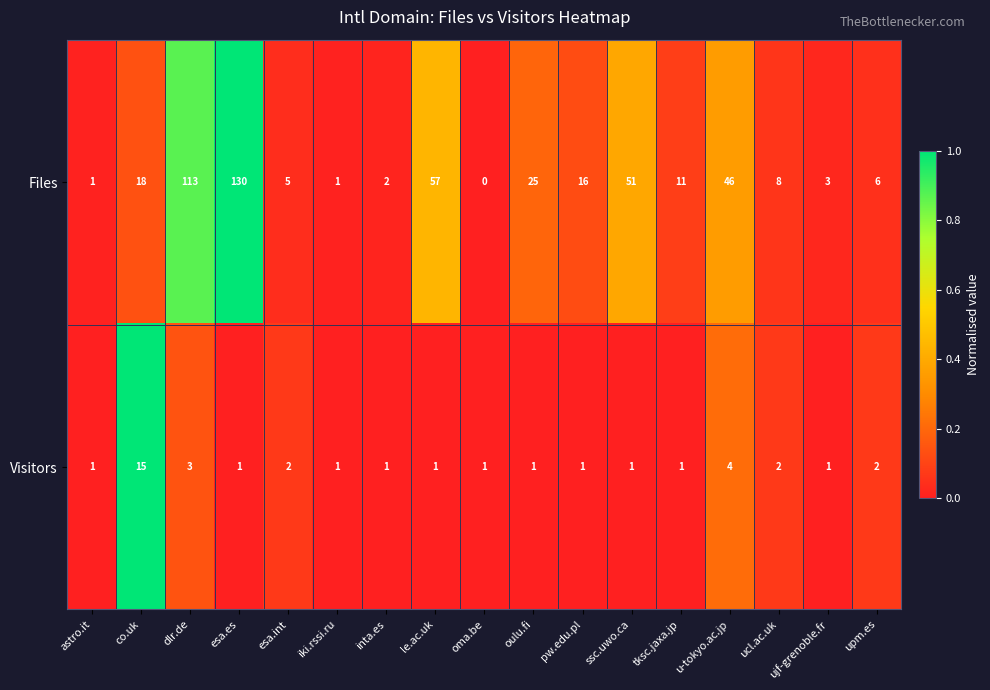

What is the difference between the Files values at ujf-grenoble.fr and le.ac.uk?

54